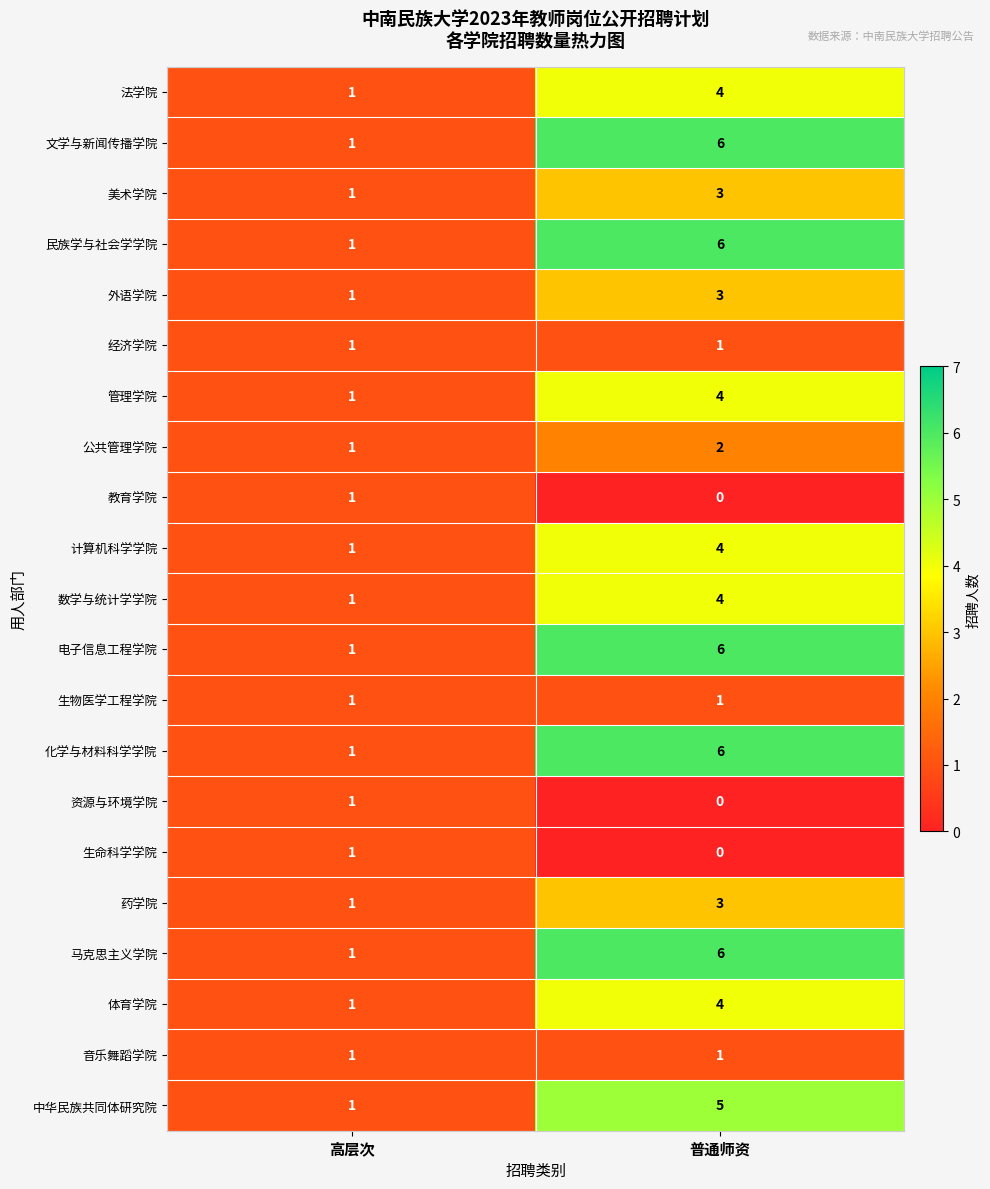

How many distinct data groups are displayed?

21